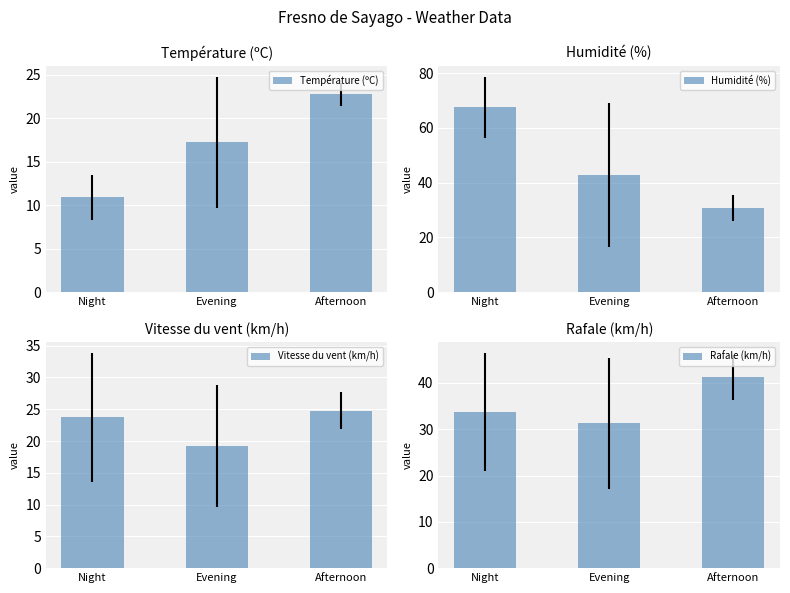

What is the total value across all series at Afternoon?

119.4